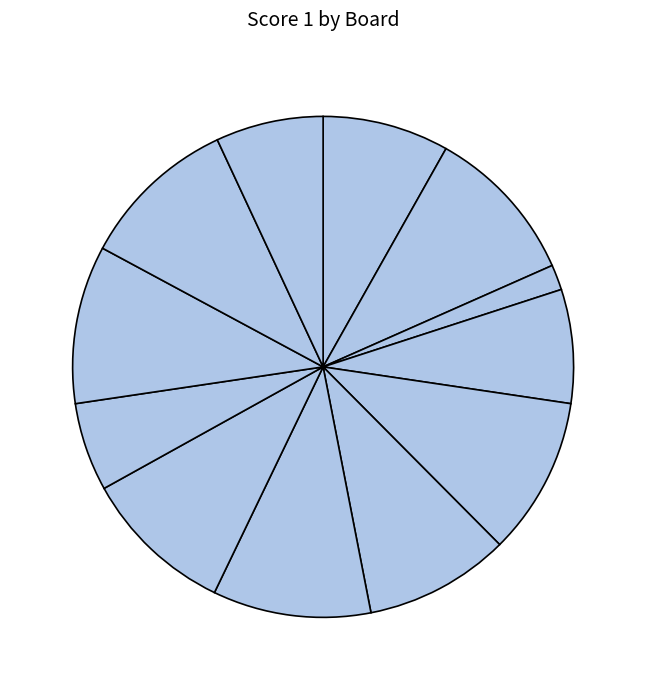

Count the number of slices in the pie.

12